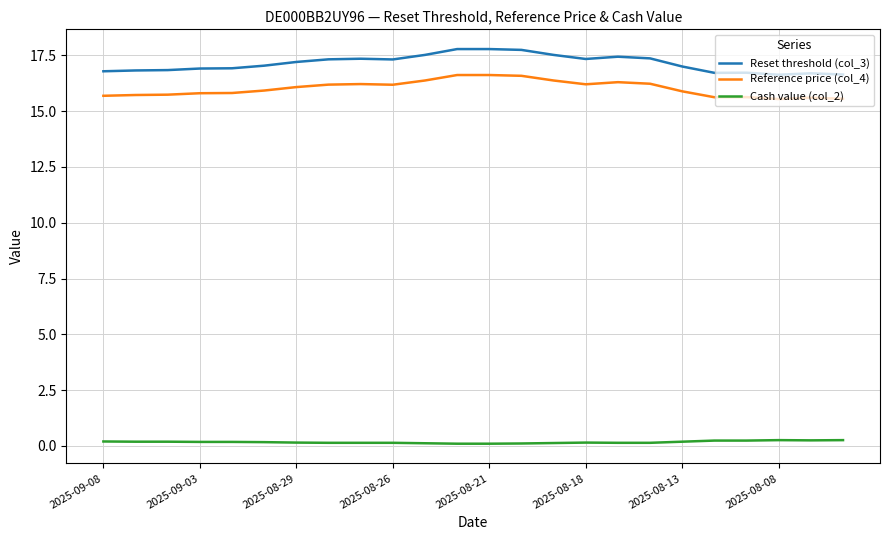

True or false: Reference price (col_4) and Reset threshold (col_3) cross at least once.

False